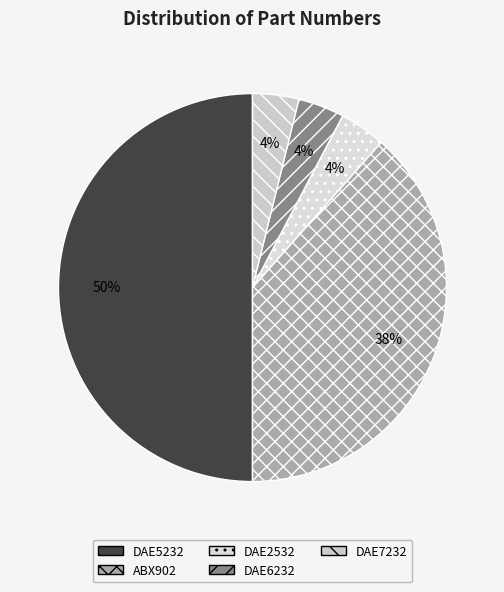

How many slices are in this pie chart?

5